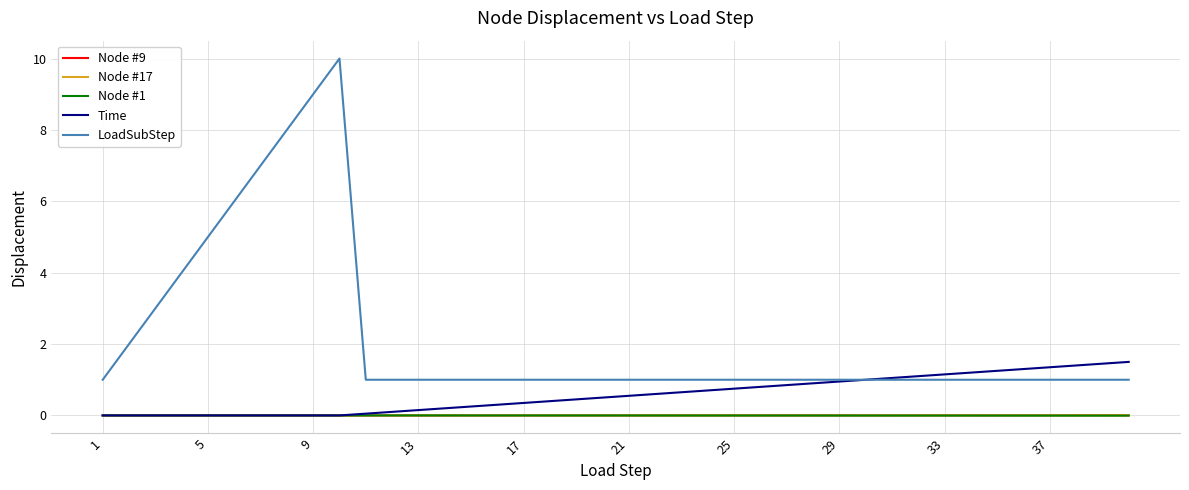

List the series in order of their peak value, lowest first.

Node #1, Node #9, Node #17, Time, LoadSubStep